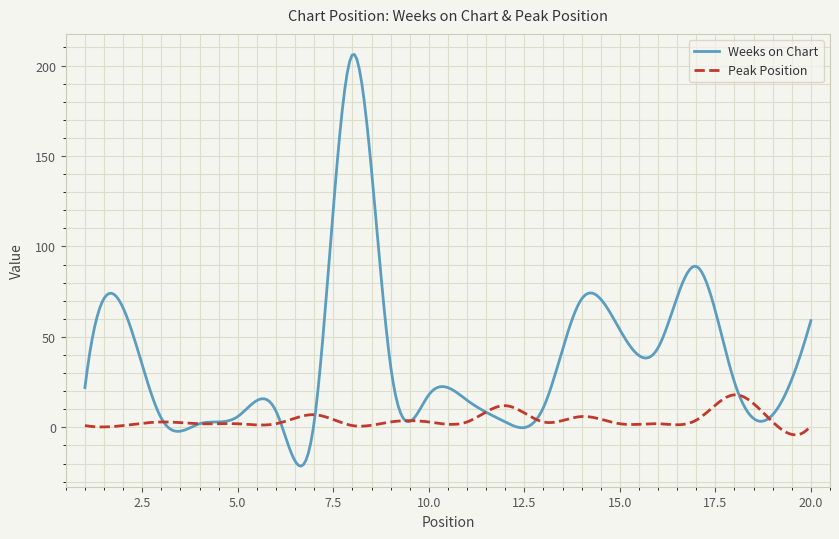

What is the minimum value for Weeks on Chart?

-21.4